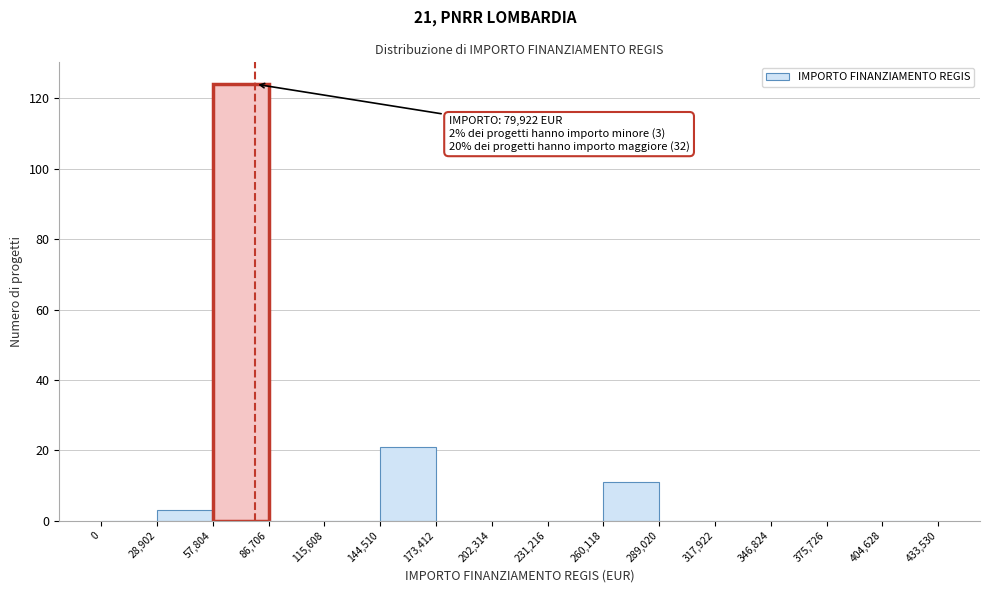

Over which range of the x-axis is the bar tallest?

57,804 to 86,706